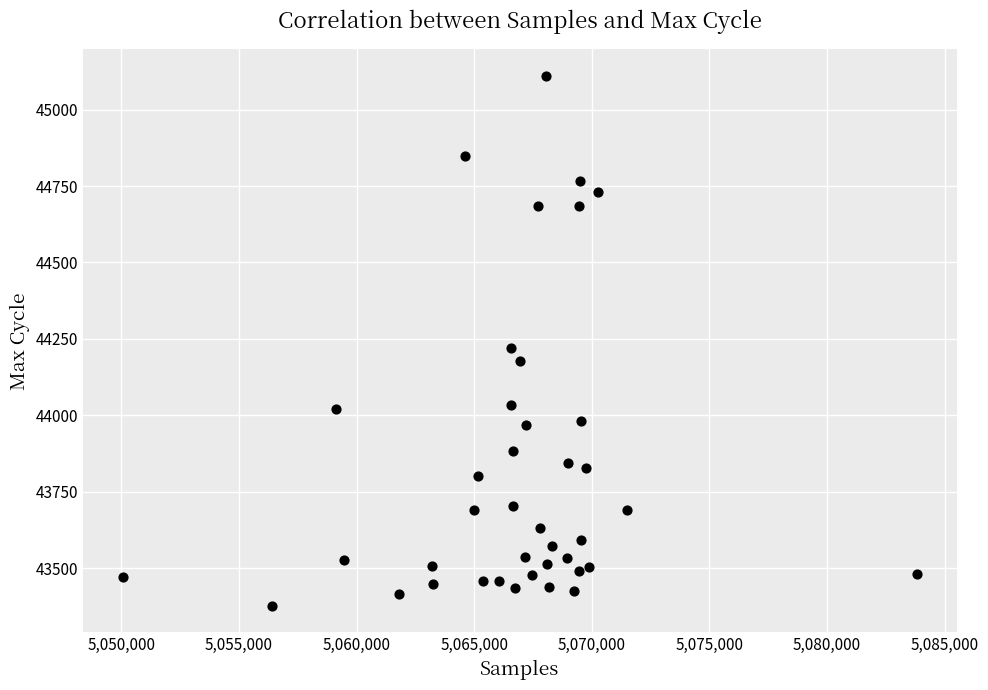

What Y value in the scatter plot is closest to 44243?

44221